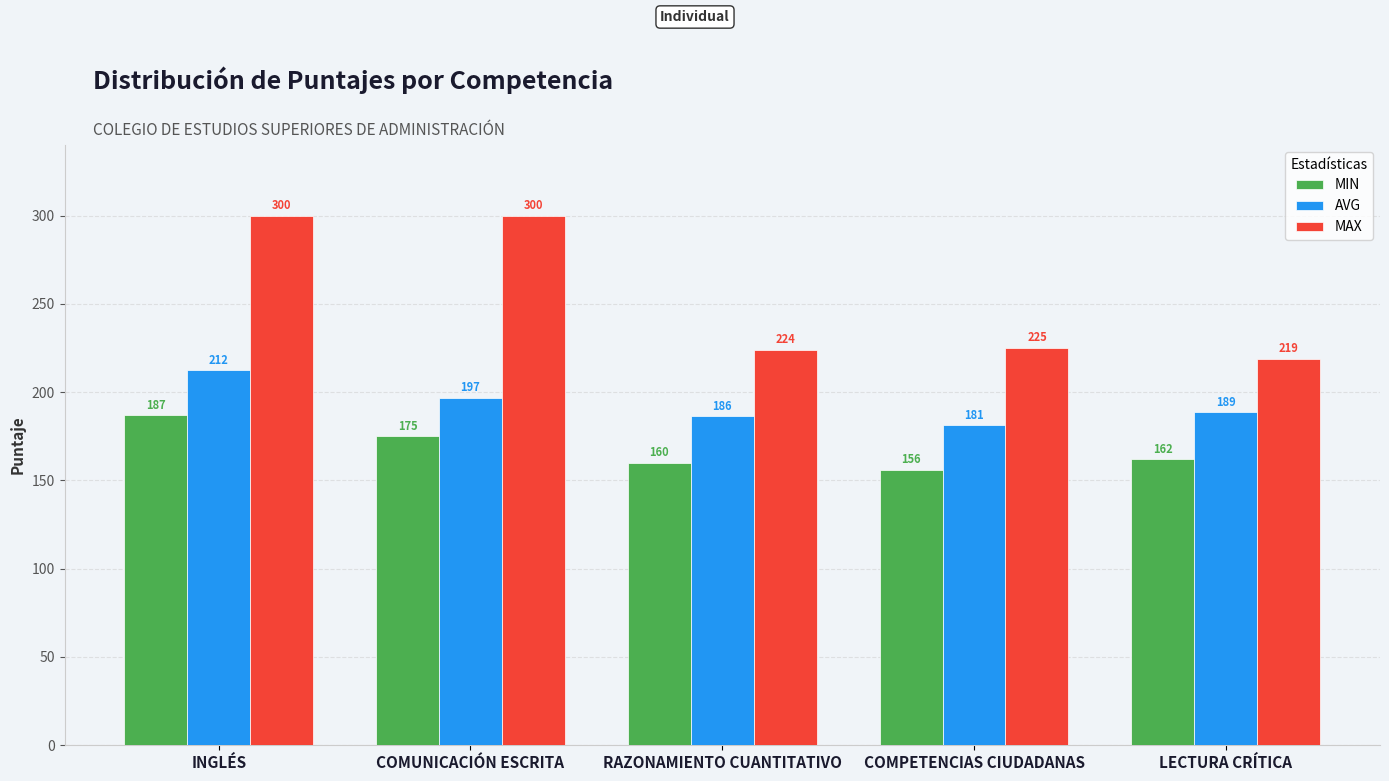

How many categories are shown in the chart?

5